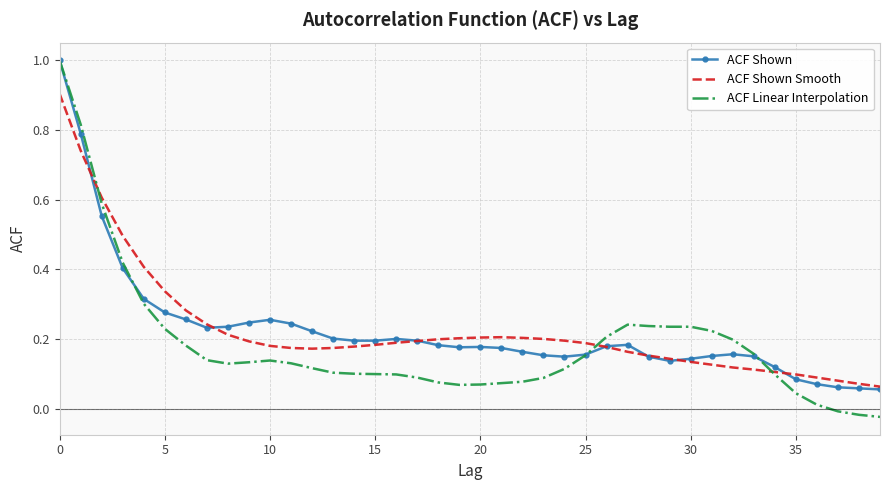

What is the maximum value for ACF Shown?

1.0